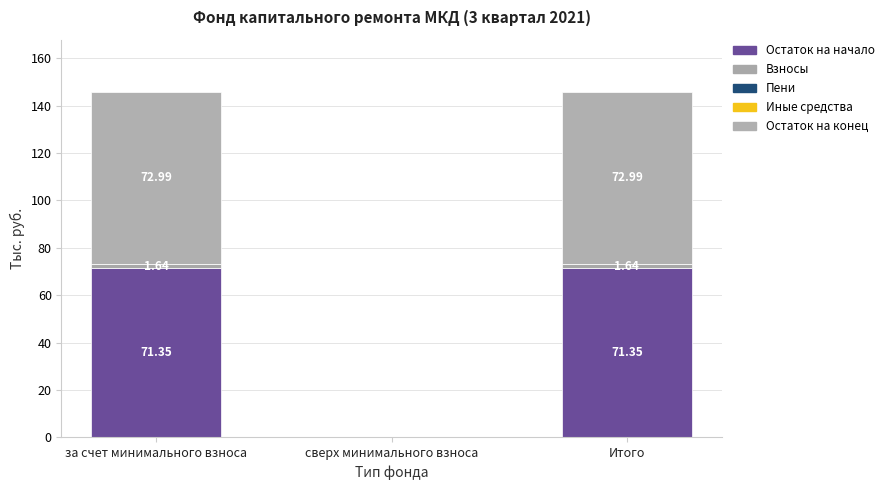

The value of Остаток на конец at за счет минимального взноса is 49.8. True or false?

False